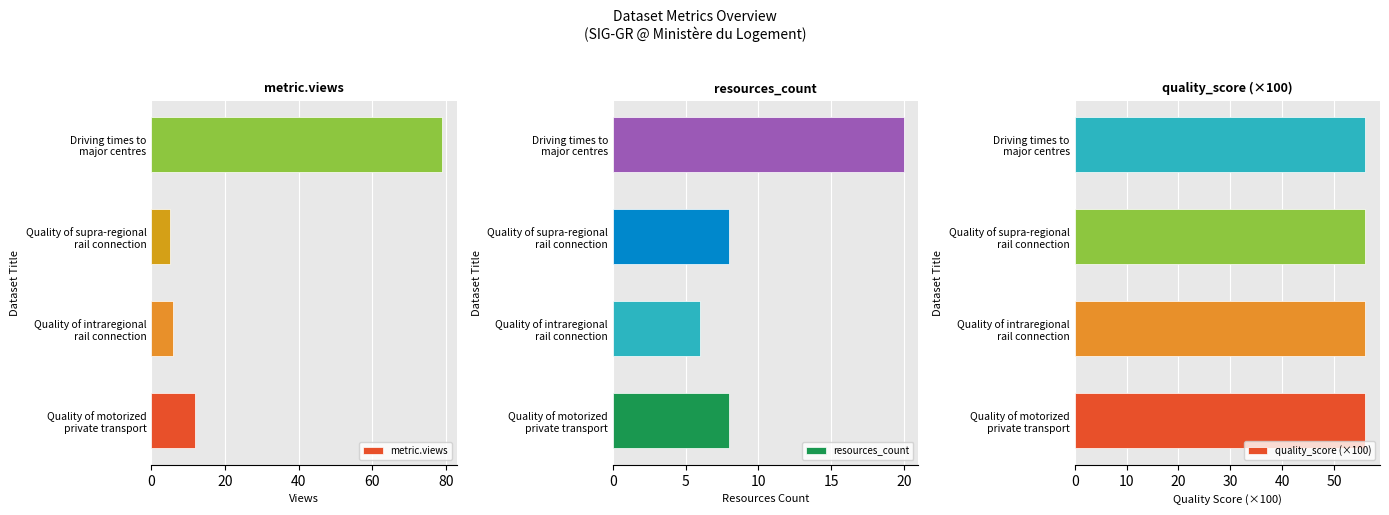

Reading left to right, list all the values displayed in this chart.

metric.views: 12.0	6.0	5.0	79.0
resources_count: 8.0	6.0	8.0	20.0
quality_score (×100): 0.6	0.6	0.6	0.6